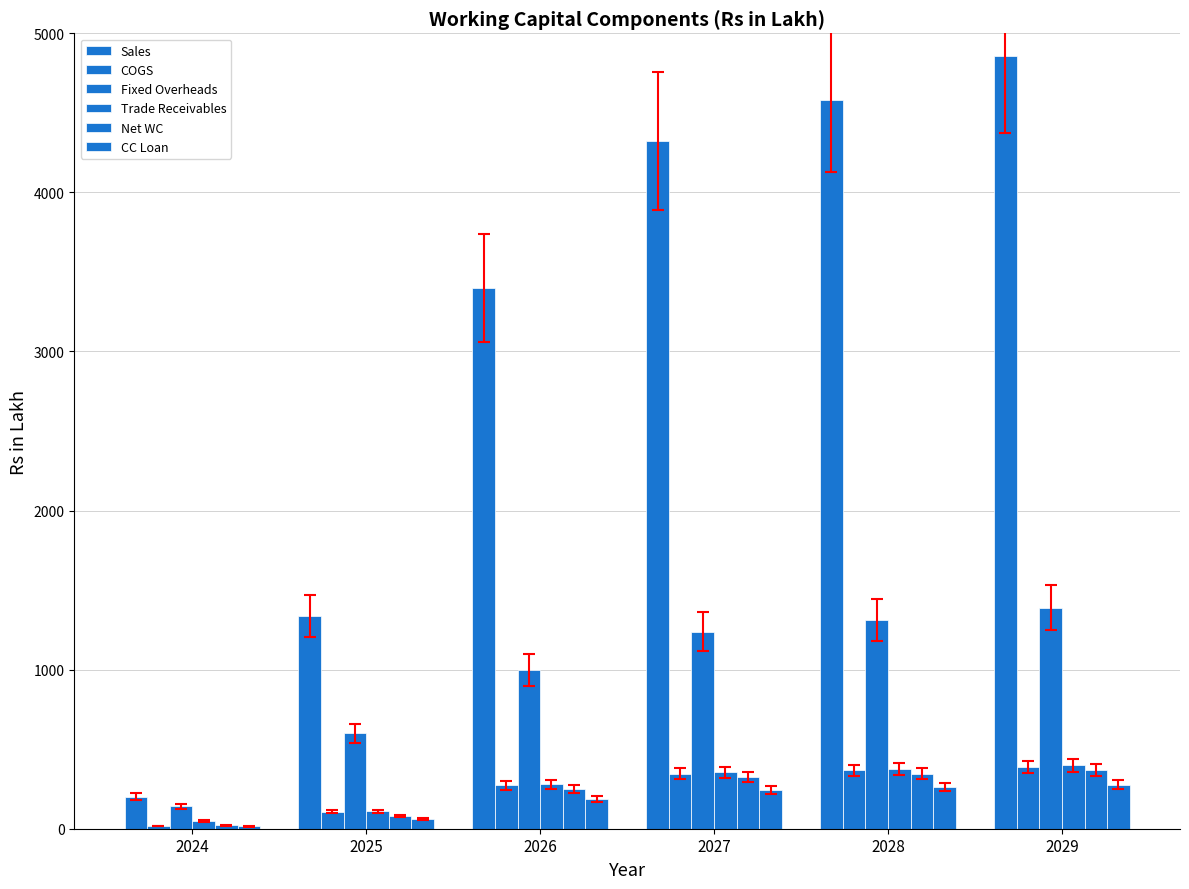

Count the number of data series in this chart.

6